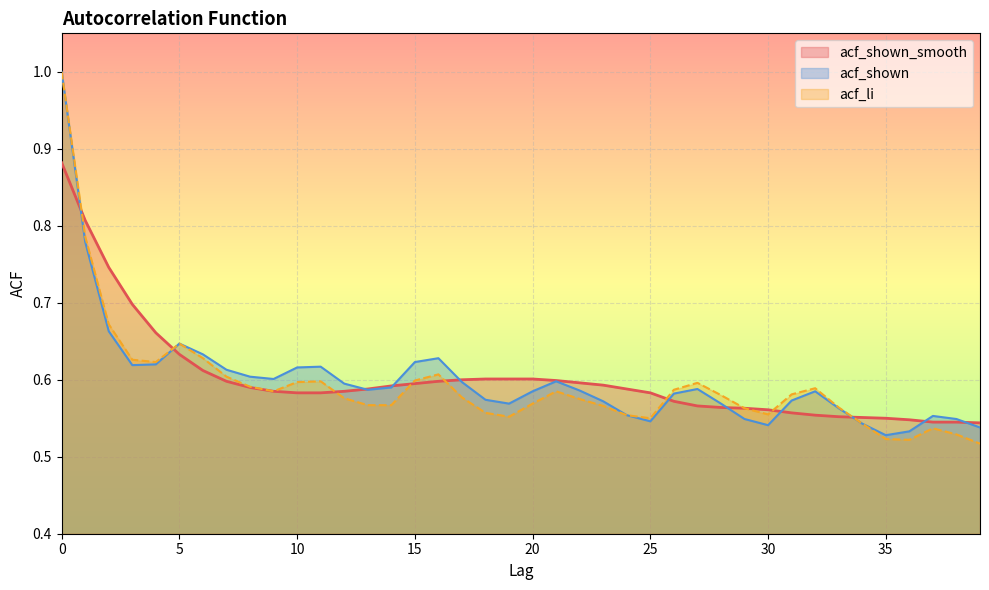

What are all the series names shown in the legend?

acf_shown_smooth, acf_shown, acf_li